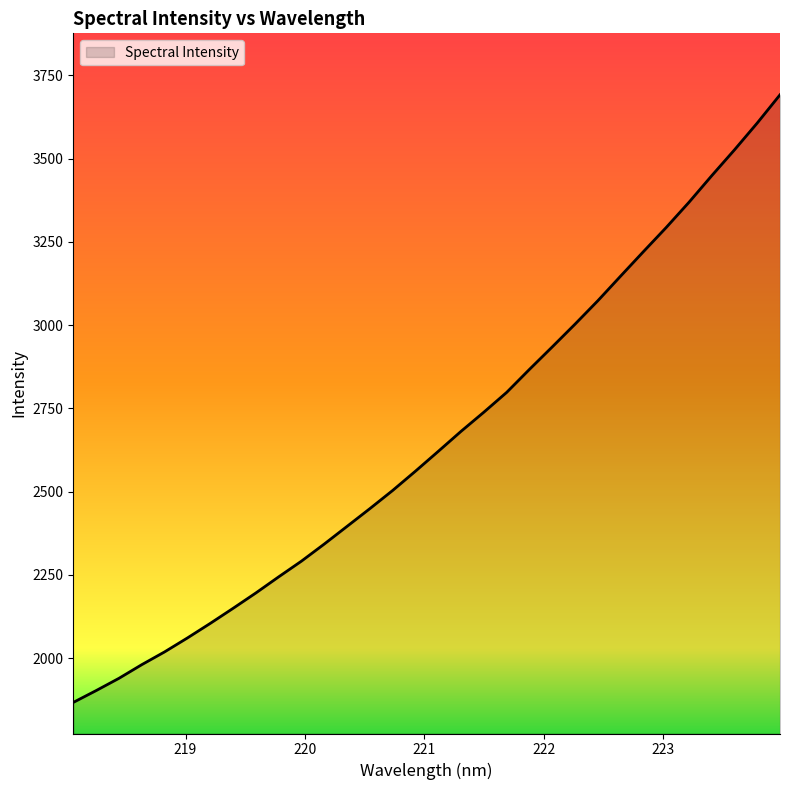

What is the smallest value displayed?

1866.7